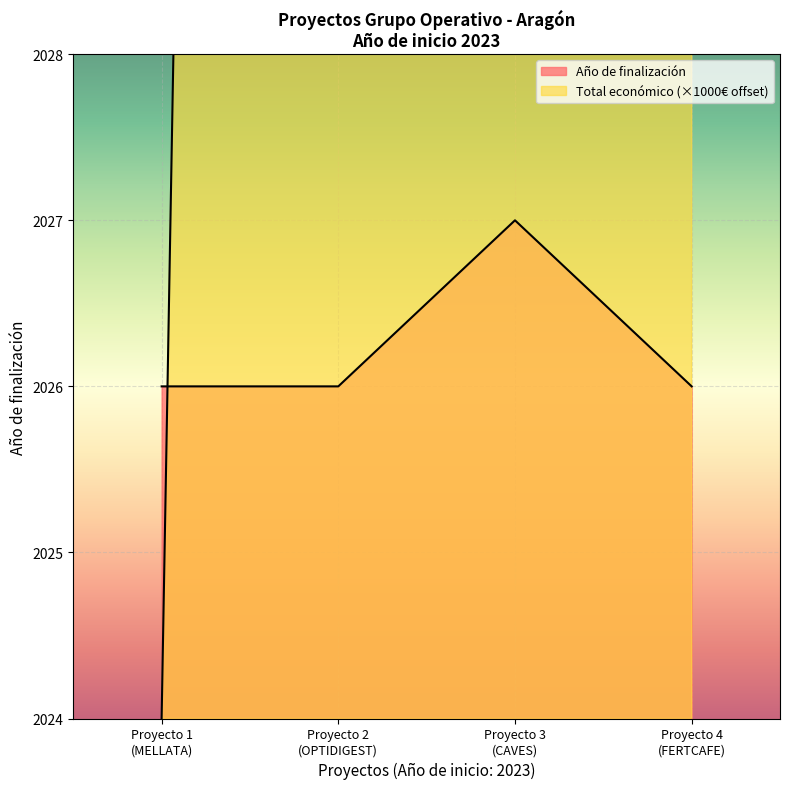

Between Proyecto 1 (MELLATA) and Proyecto 4 (FERTCAFE), which series saw the biggest shift?

Total económico